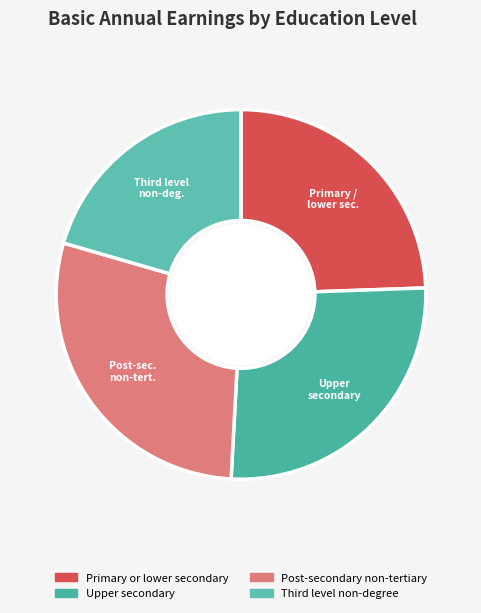

Does any single category account for the majority?

No